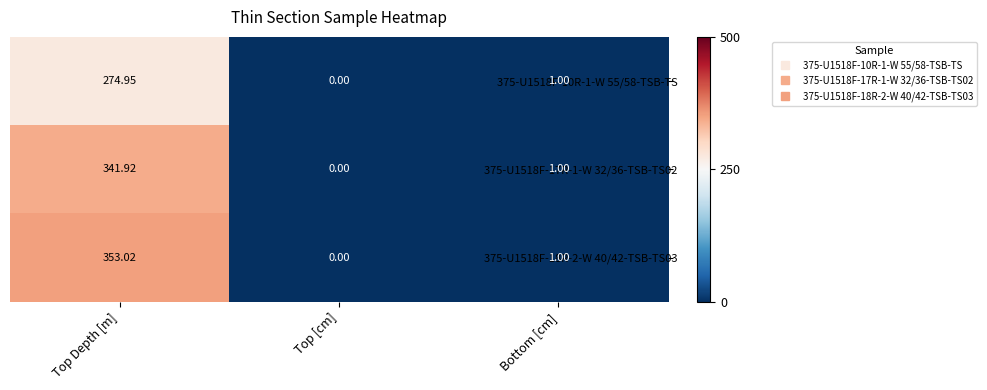

What is the greatest value displayed?

353.0